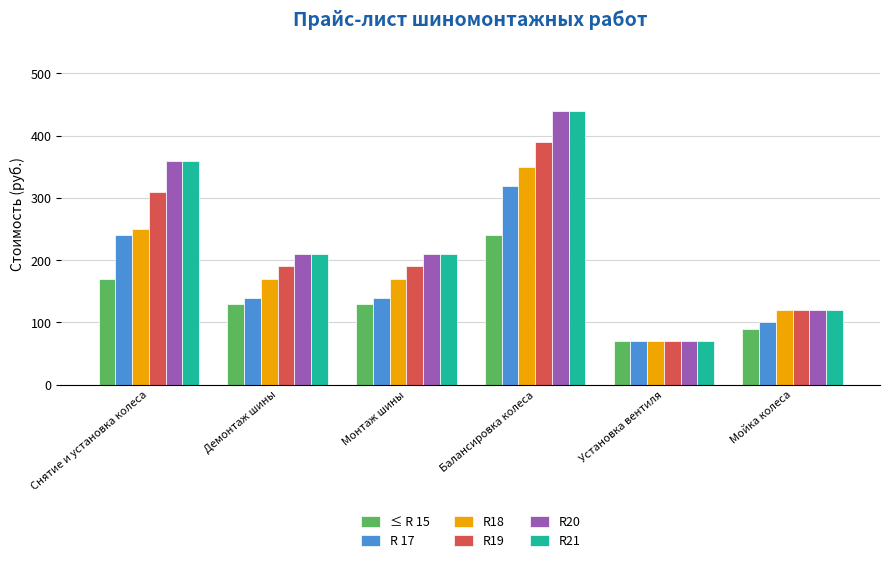

Reading left to right, list all the values displayed in this chart.

≤ R 15: 170	130	130	240	70	90
R 17: 240	140	140	320	70	100
R18: 250	170	170	350	70	120
R19: 310	190	190	390	70	120
R20: 360	210	210	440	70	120
R21: 360	210	210	440	70	120